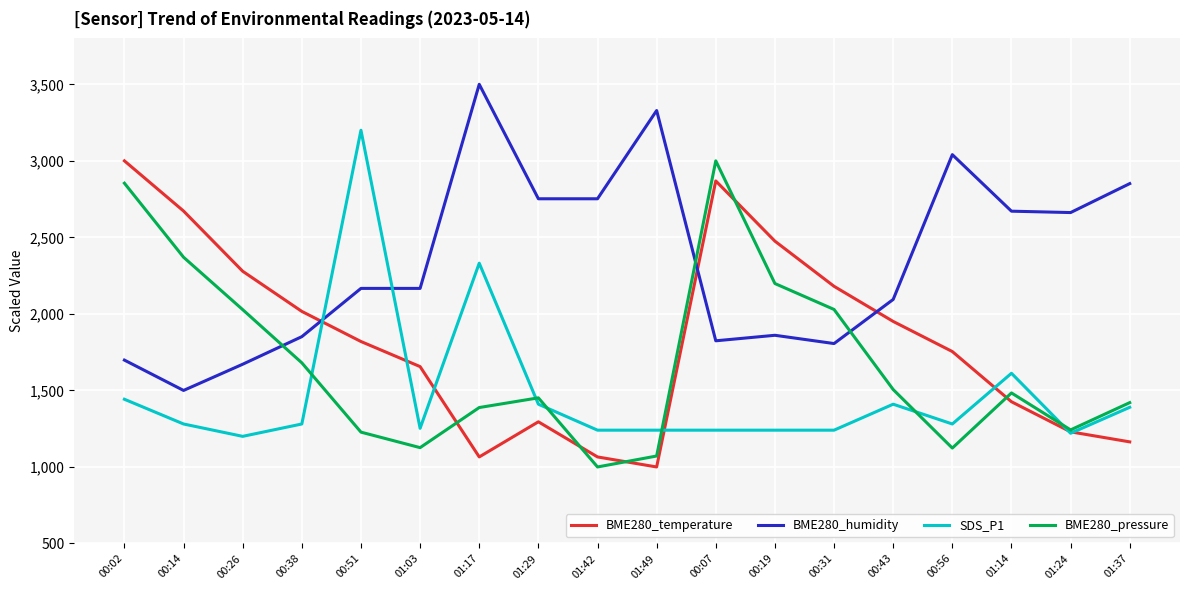

At which label does BME280_humidity reach its minimum?

00:14